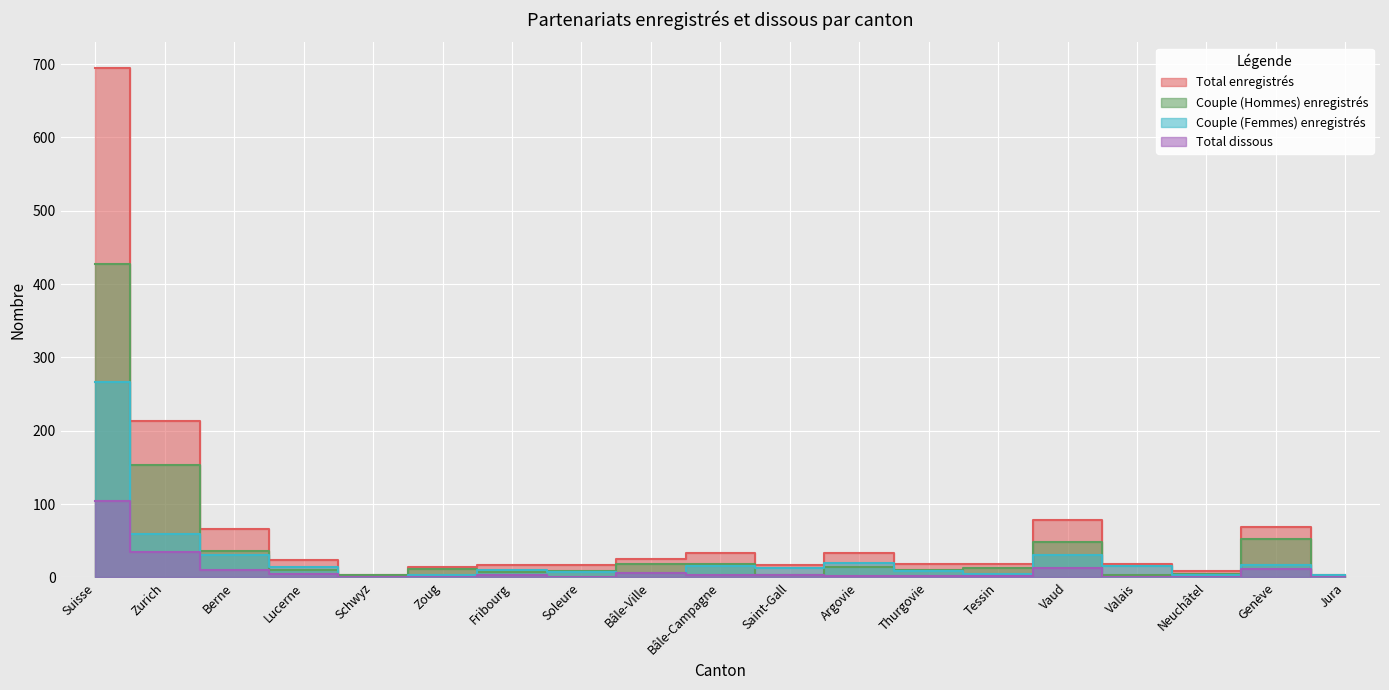

What is the maximum value for Total enregistrés?

695